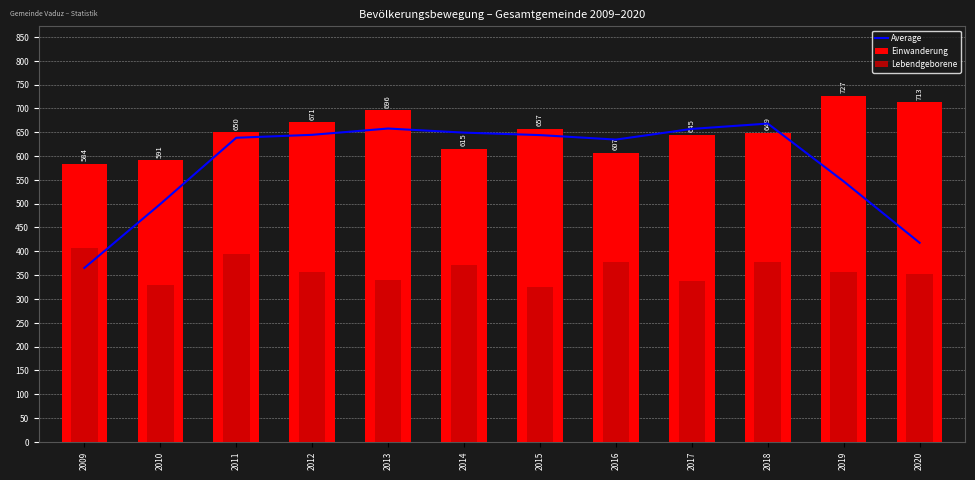

Reading right to left, transcribe all the data shown in this chart.

Average: 2020=417.8	2019=546.8	2018=668.2	2017=657.0	2016=634.6	2015=644.0	2014=649.2	2013=657.8	2012=644.6	2011=638.4	2010=499.2	2009=365.0
Einwanderung: 2020=713.0	2019=727.0	2018=649.0	2017=645.0	2016=607.0	2015=657.0	2014=615.0	2013=696.0	2012=671.0	2011=650.0	2010=591.0	2009=584.0
Lebendgeborene: 2020=353.0	2019=356.0	2018=378.0	2017=338.0	2016=378.0	2015=325.0	2014=372.0	2013=339.0	2012=357.0	2011=395.0	2010=329.0	2009=406.0